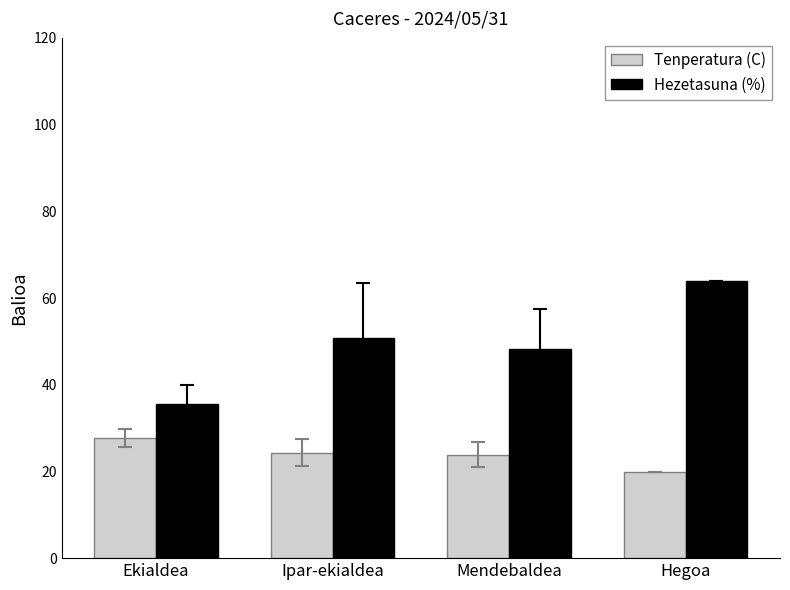

What is the minimum value shown in the chart?

19.9